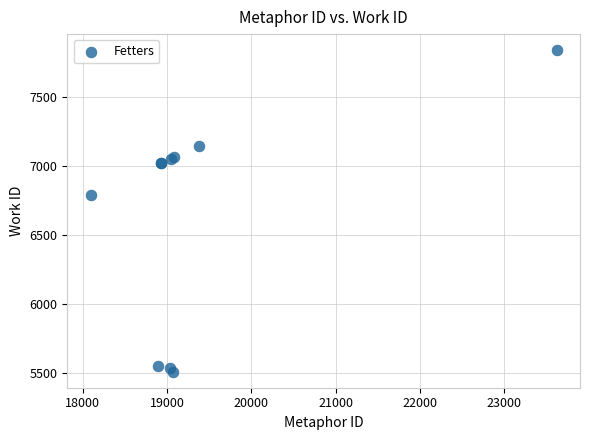

What Y value in the scatter plot is closest to 6672?

6786